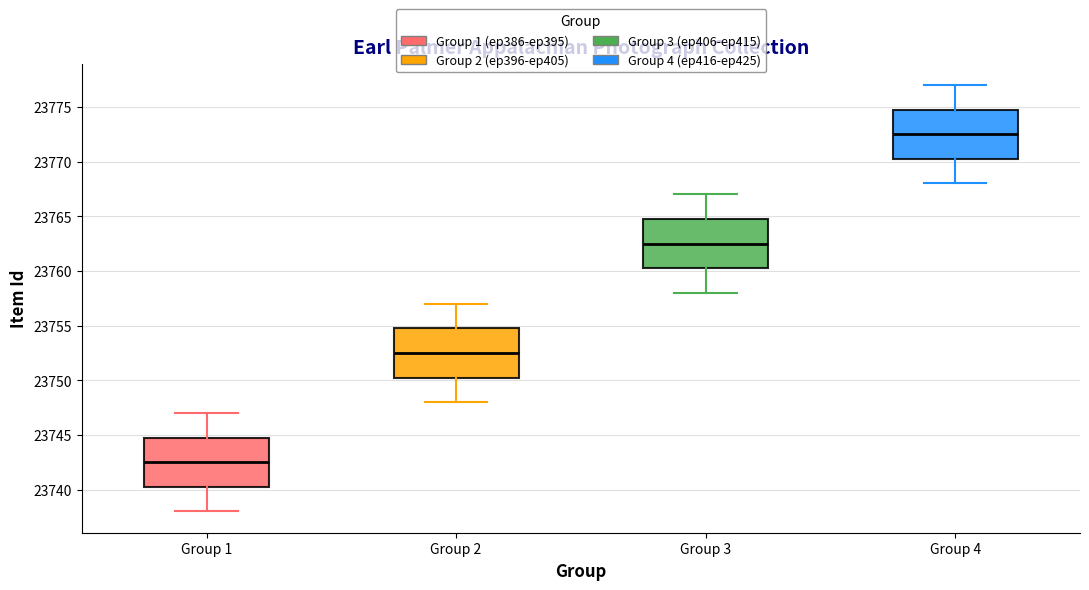

Reading left to right, transcribe this box plot: for each box, give where its median line is, the range the box spans, and where its two whiskers end, as read against the y-axis. The values are not printed on the chart, so give them approximately, as read against the axis.

Group 1: median 23742.5, box 23740.5 to 23745.0, whiskers 23738.0 to 23747.0
Group 2: median 23752.5, box 23750.5 to 23755.0, whiskers 23748.0 to 23757.0
Group 3: median 23762.5, box 23760.5 to 23765.0, whiskers 23758.0 to 23767.0
Group 4: median 23772.5, box 23770.5 to 23775.0, whiskers 23768.0 to 23777.0